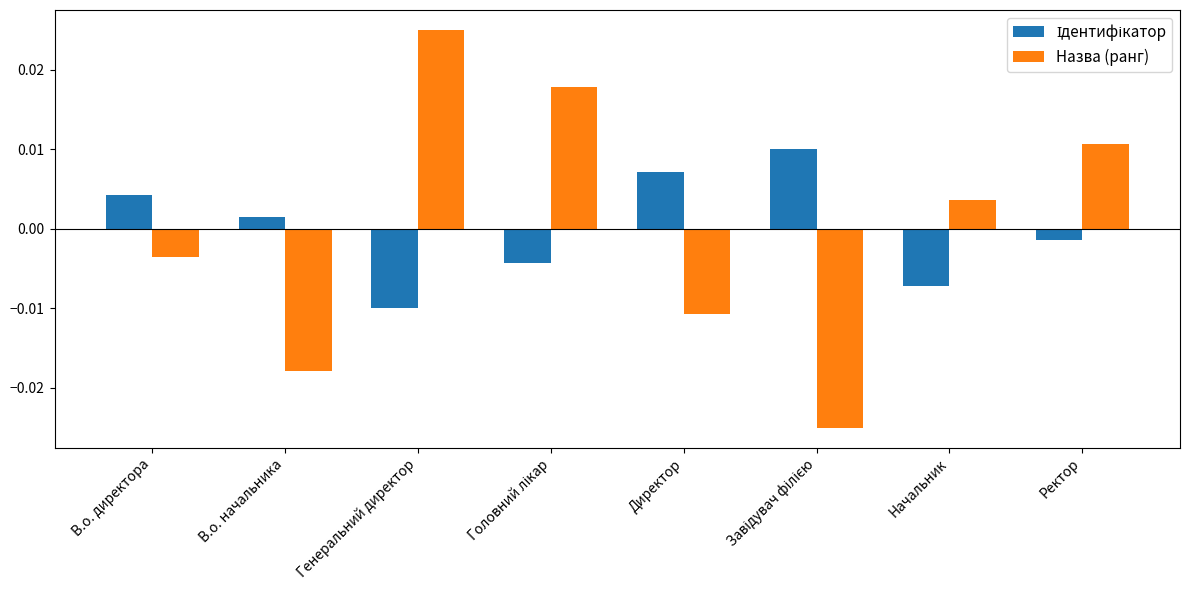

Which series has the largest range (max minus min)?

Назва (ранг)